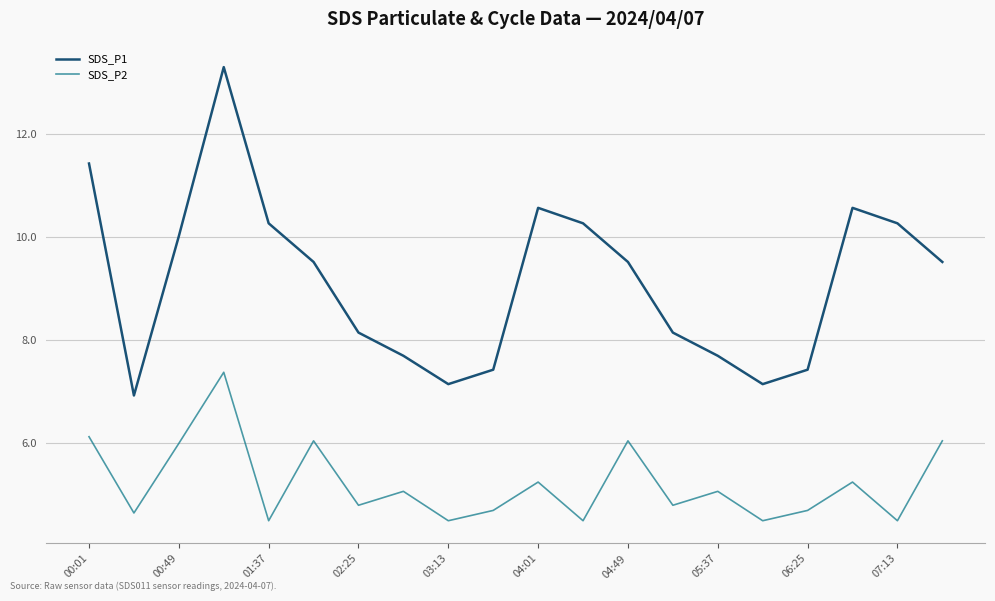

What is the difference between the maximum and minimum values in the SDS_P2 series?

2.9